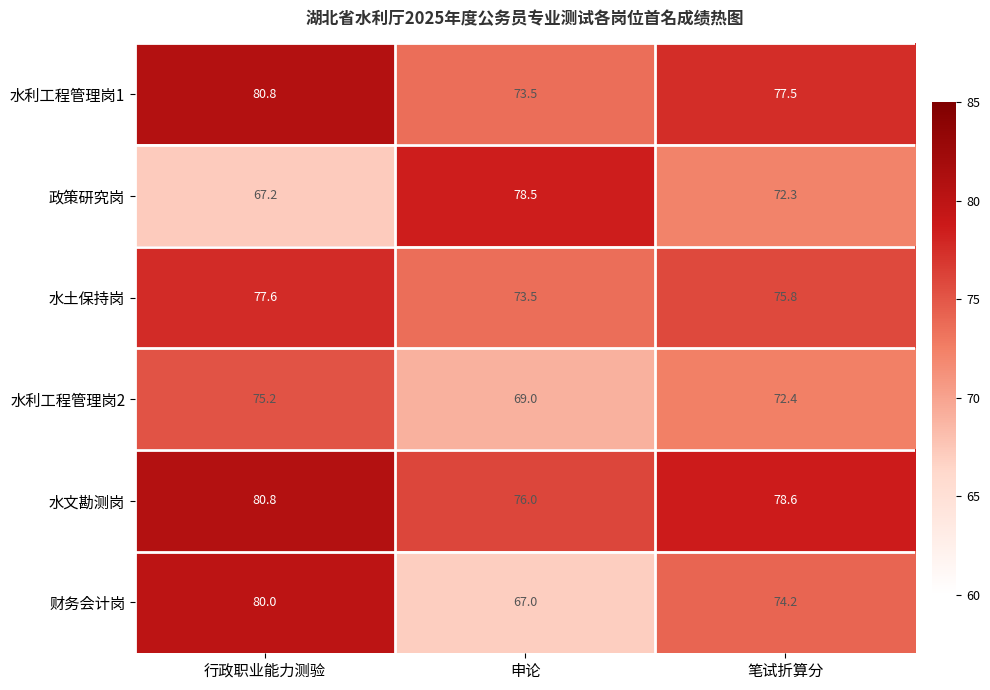

At which label does 水利工程管理岗2 first exceed 72?

行政职业能力测验